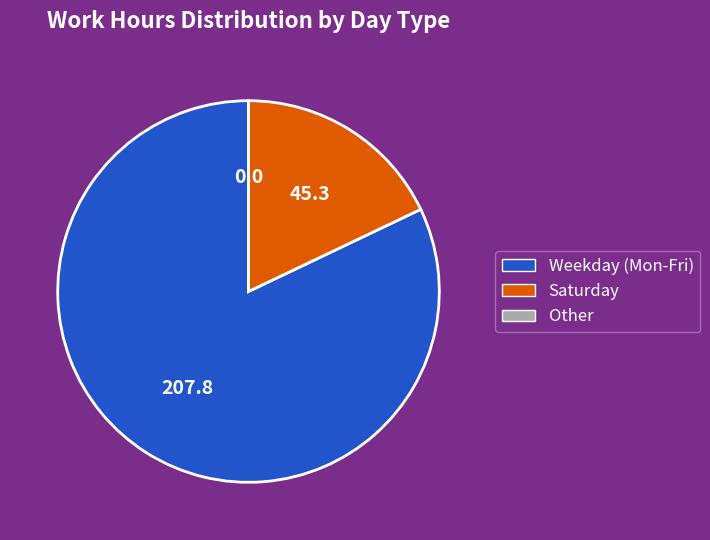

Is there any slice that represents more than half of the pie?

Yes